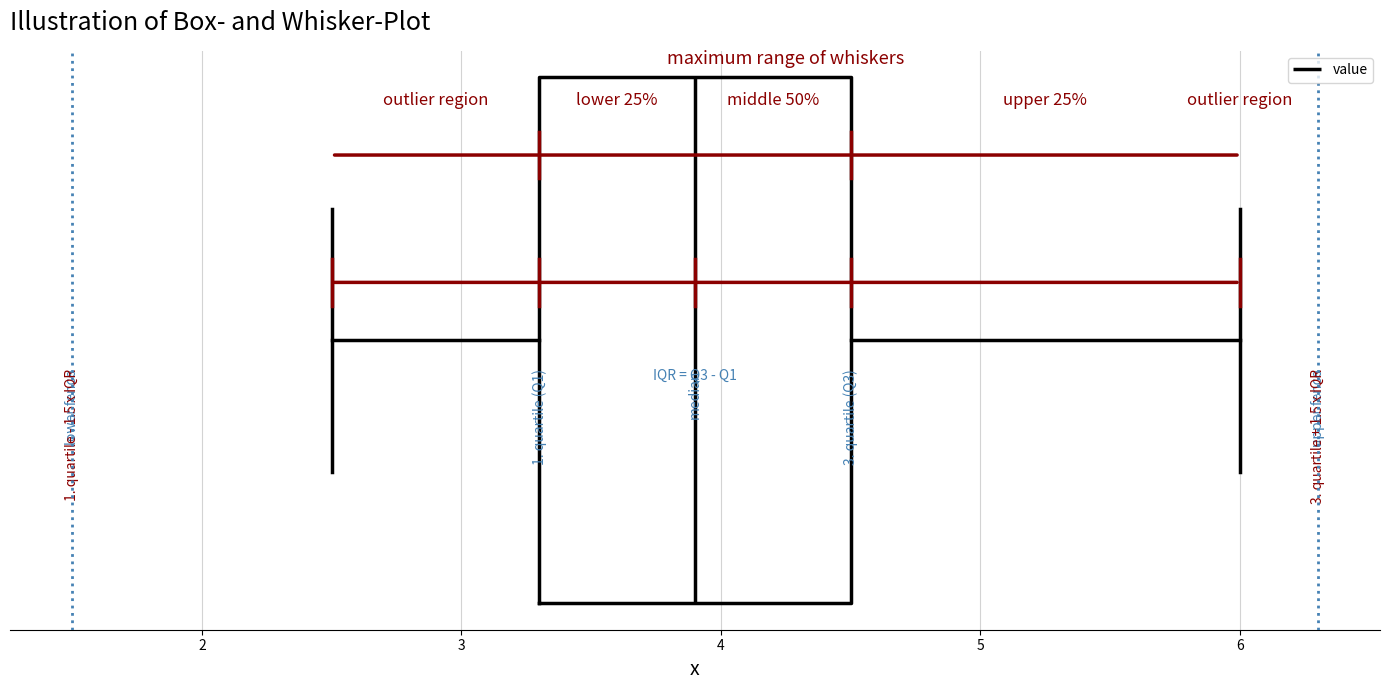

Where is the left edge of the box on the x-axis? The values are not printed on the chart, so give them approximately, as read against the axis.

3.3